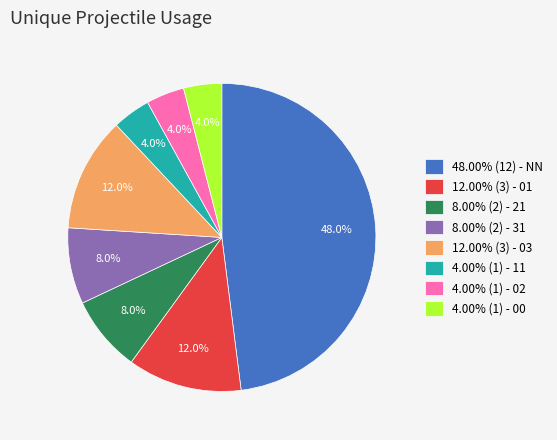

Approximately how many times larger is the value at 4.00% (1) - 11 compared to 4.00% (1) - 02?

1.0